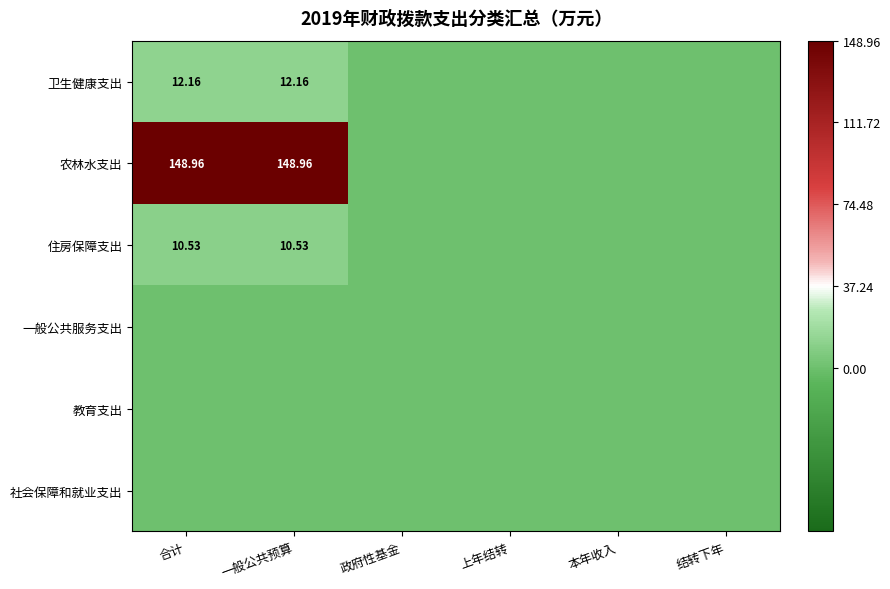

Between 本年收入 and 合计, which is larger?

合计